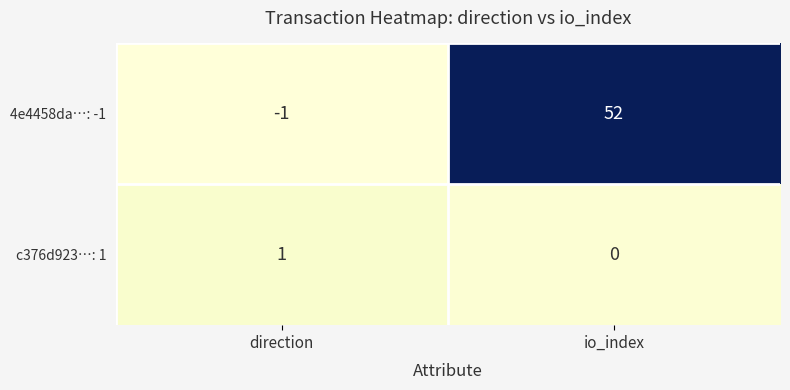

What is the difference between the highest and lowest values at io_index?

52